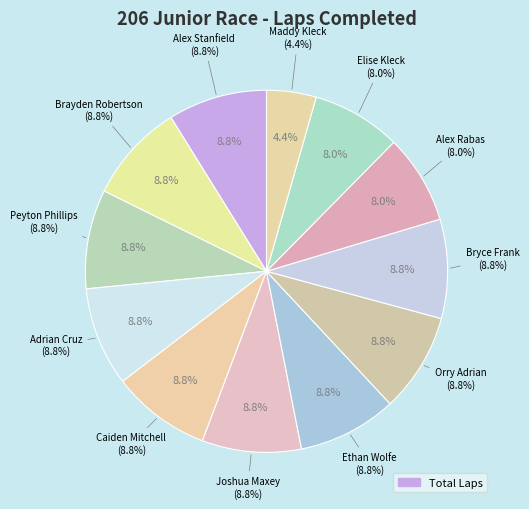

Does Alex Rabas represent more than half of the total?

No